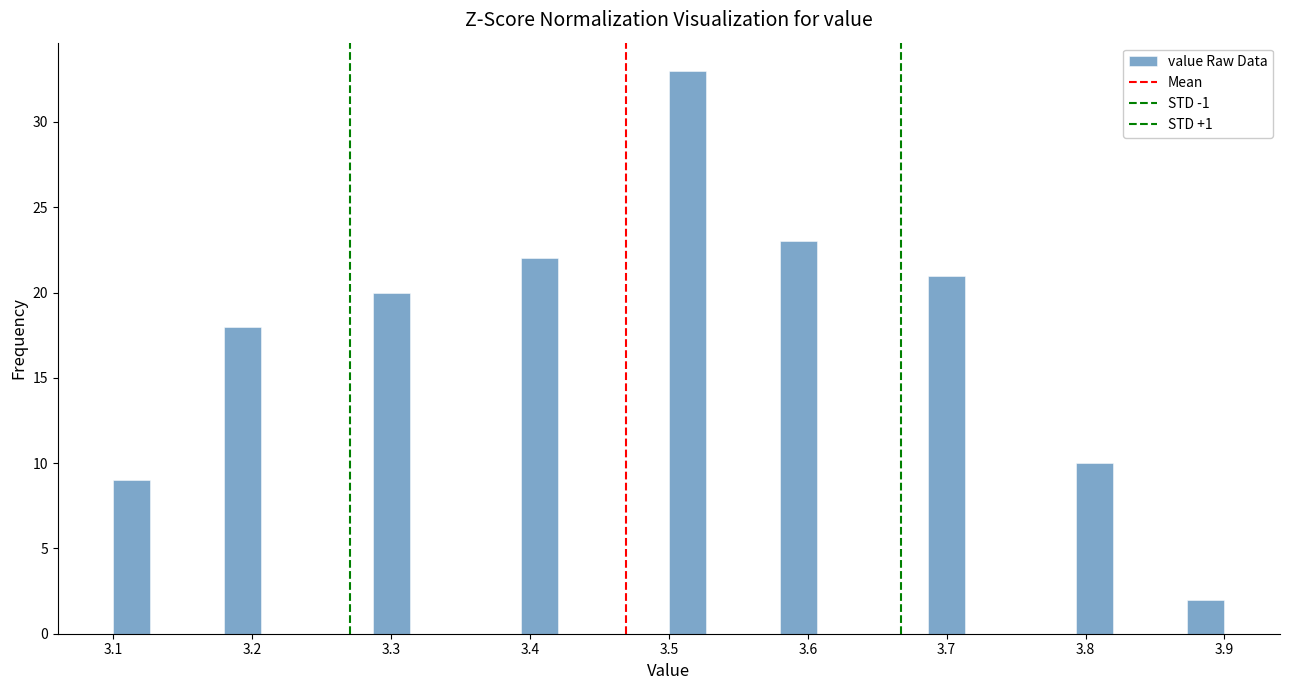

Read against the x-axis, roughly where is the centre of the tallest bar?

3.51